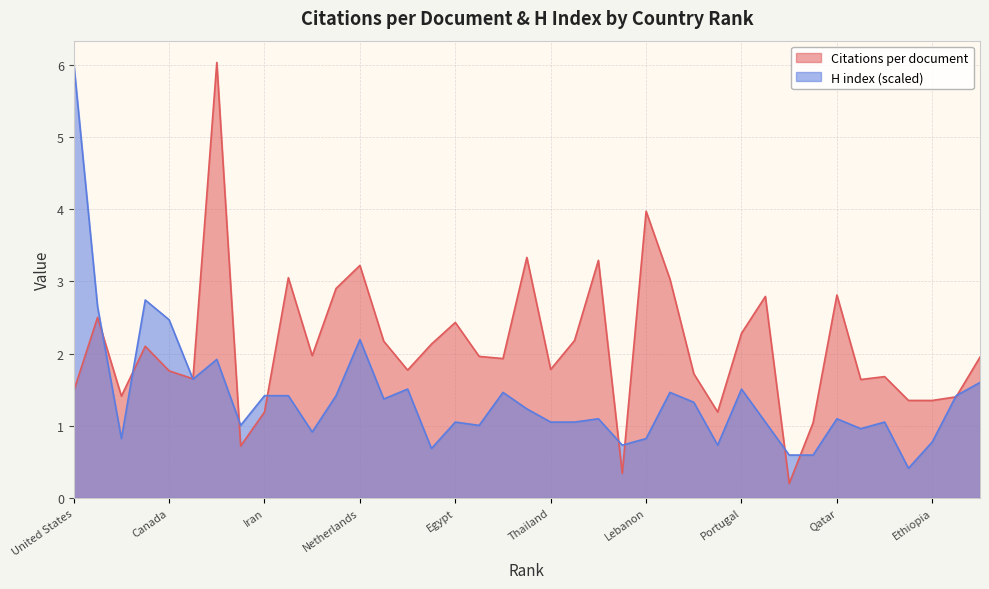

At which label does H index first exceed 1?

United States